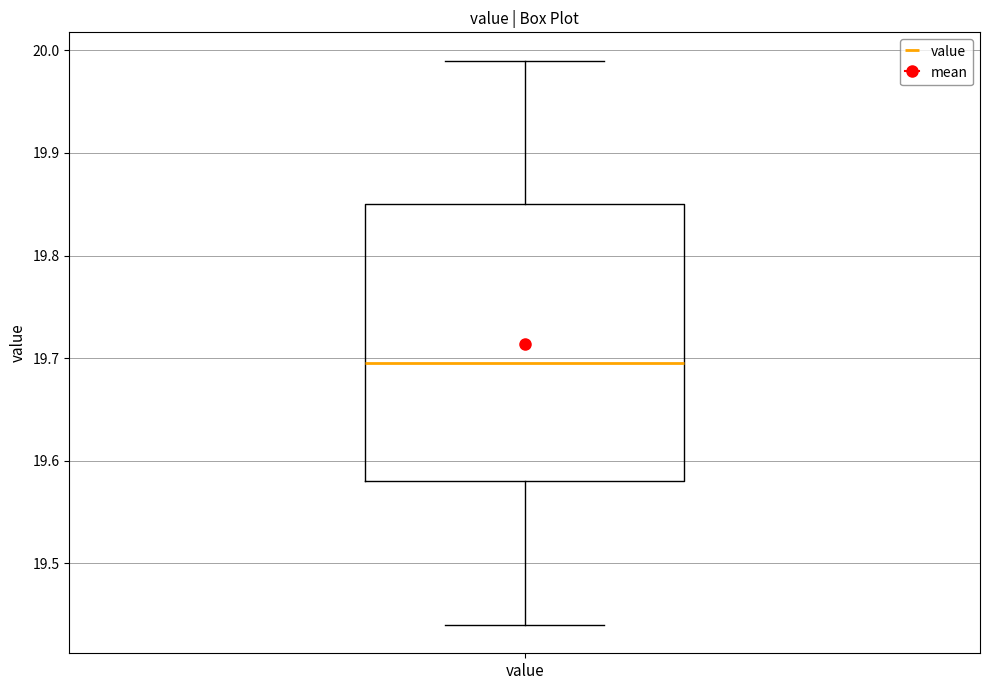

Where does the median line of the box for value sit on the y-axis? The values are not printed on the chart, so give them approximately, as read against the axis.

19.70